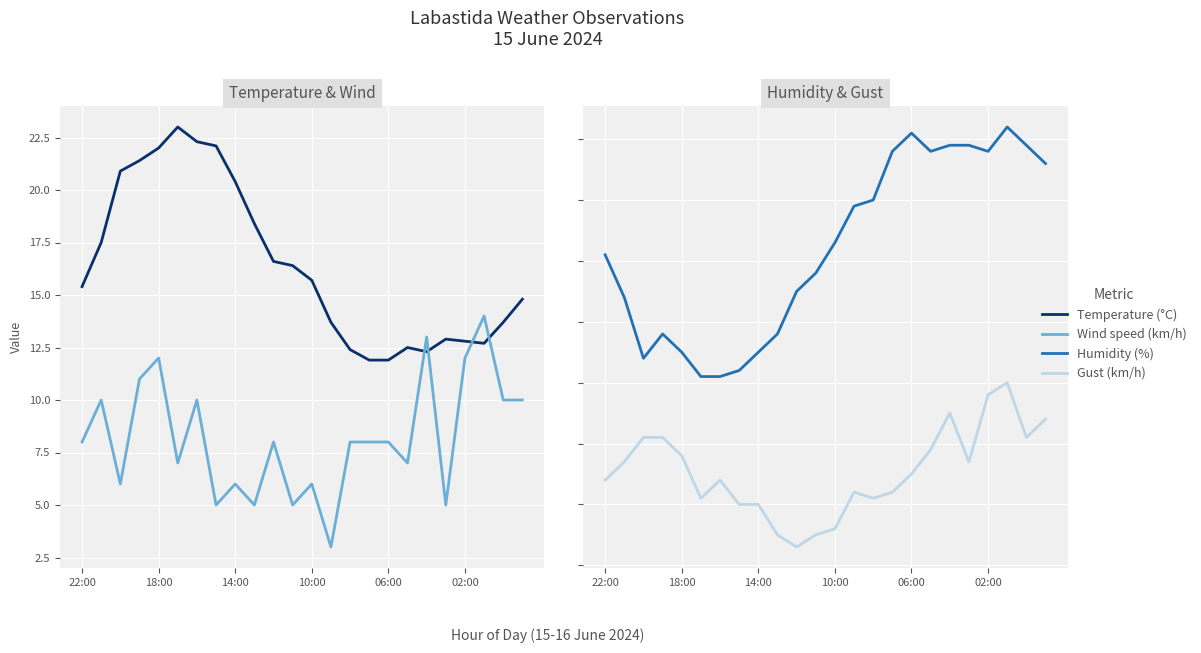

How many interior local peaks does the Temperature (°C) series have?

3